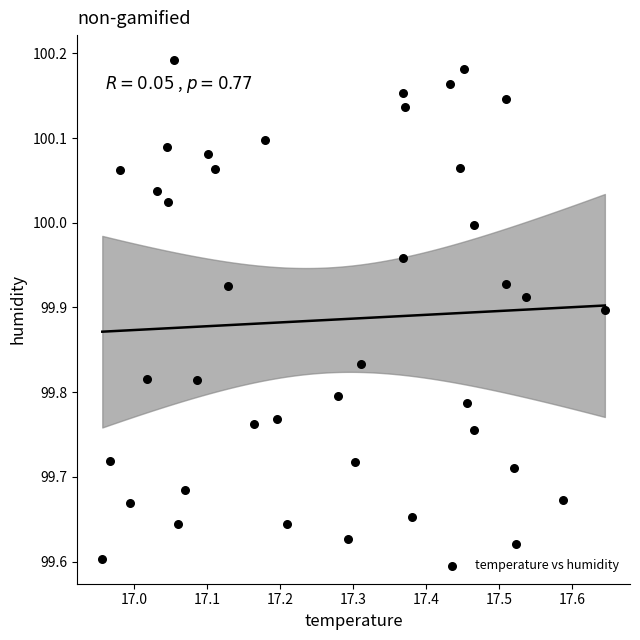

What is the range of X values (max minus min)?

0.7